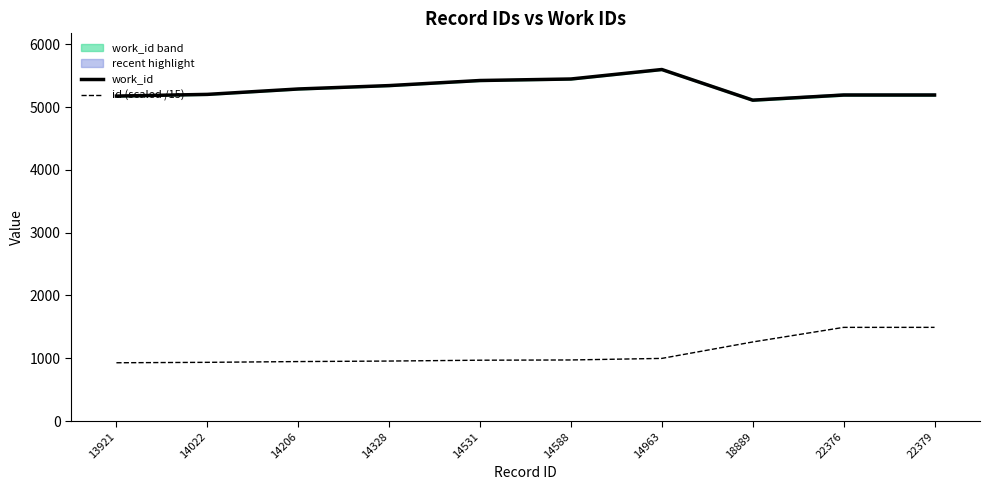

True or false: id (scaled /15) has a value of 1431.6 at 14022.

False